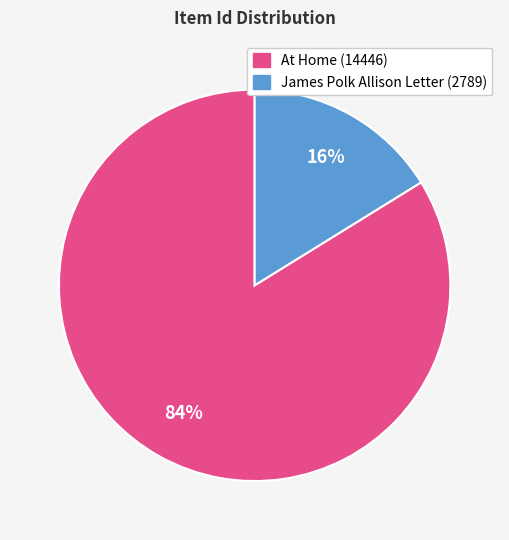

Approximately how many times larger is the value at At Home (14446) compared to James Polk Allison Letter (2789)?

5.2